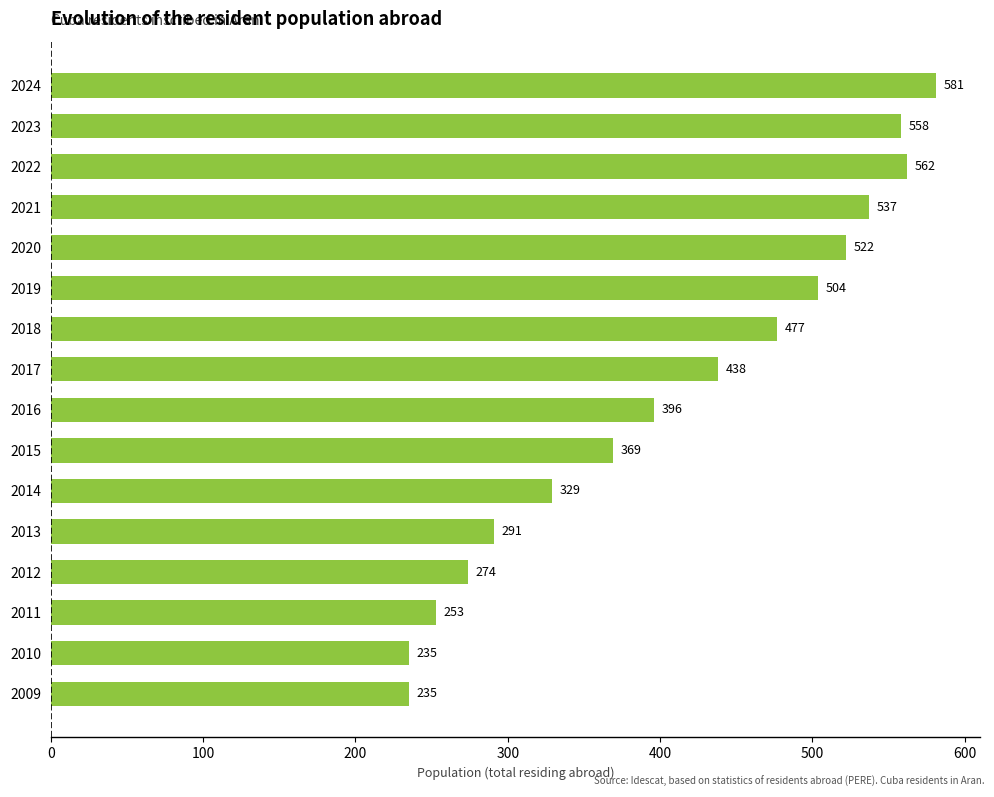

Which has a higher value, 2017 or 2020?

2020